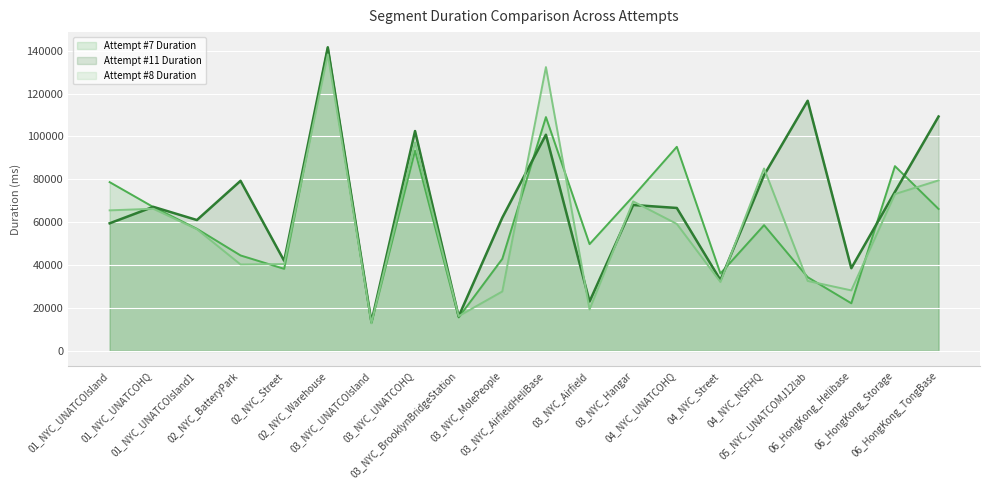

What position from the right is 03_NYC_UNATCOHQ?

13